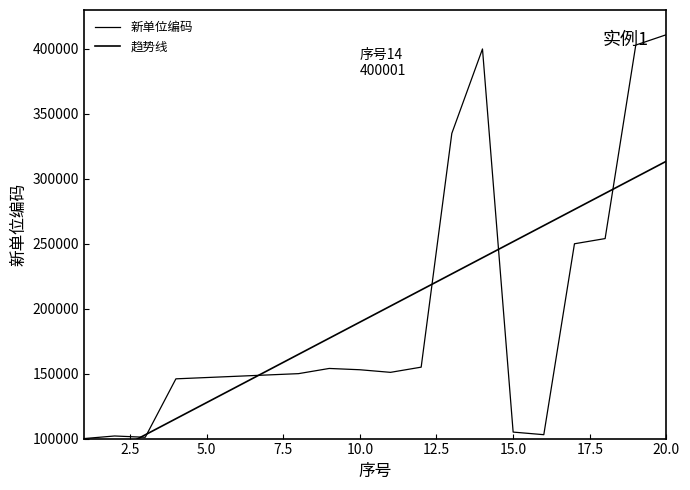

What is the minimum value shown in the chart?

100001